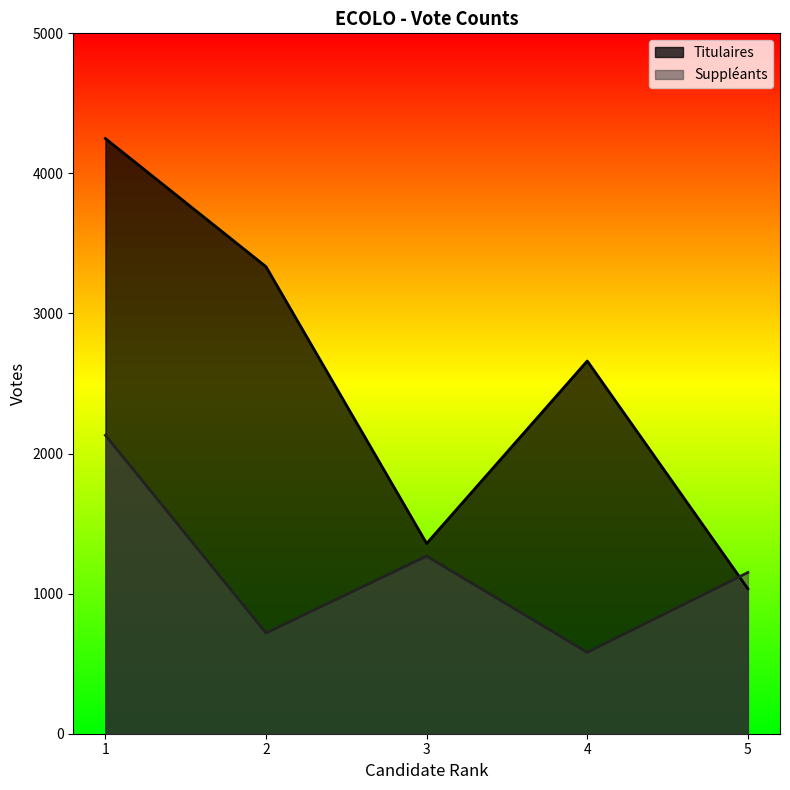

What is the lowest value of the Suppléants series?

581